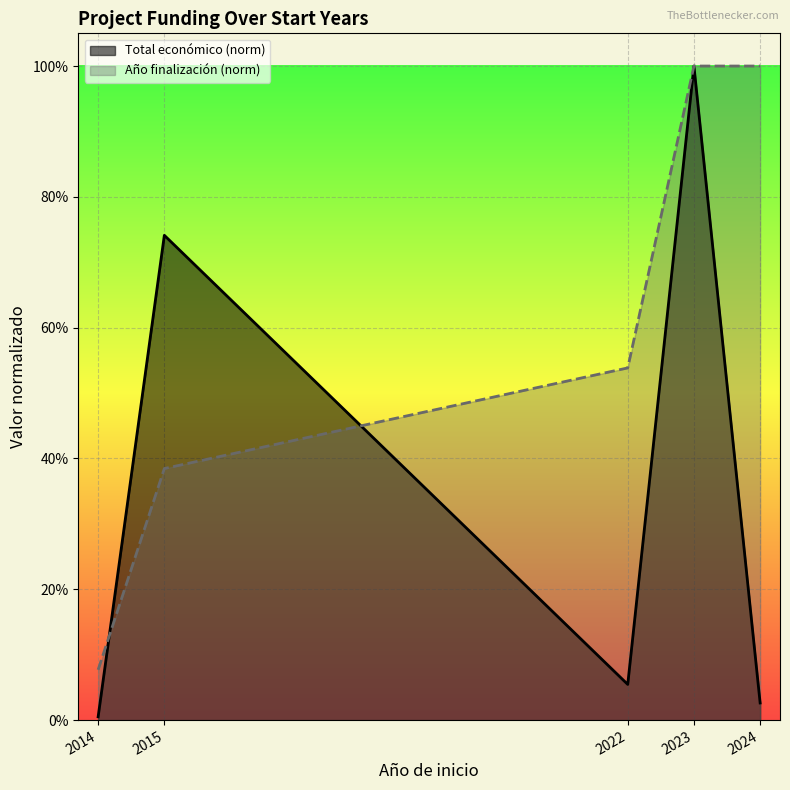

What is the value of the Año finalización (norm) point at the 2nd from the left?

0.4